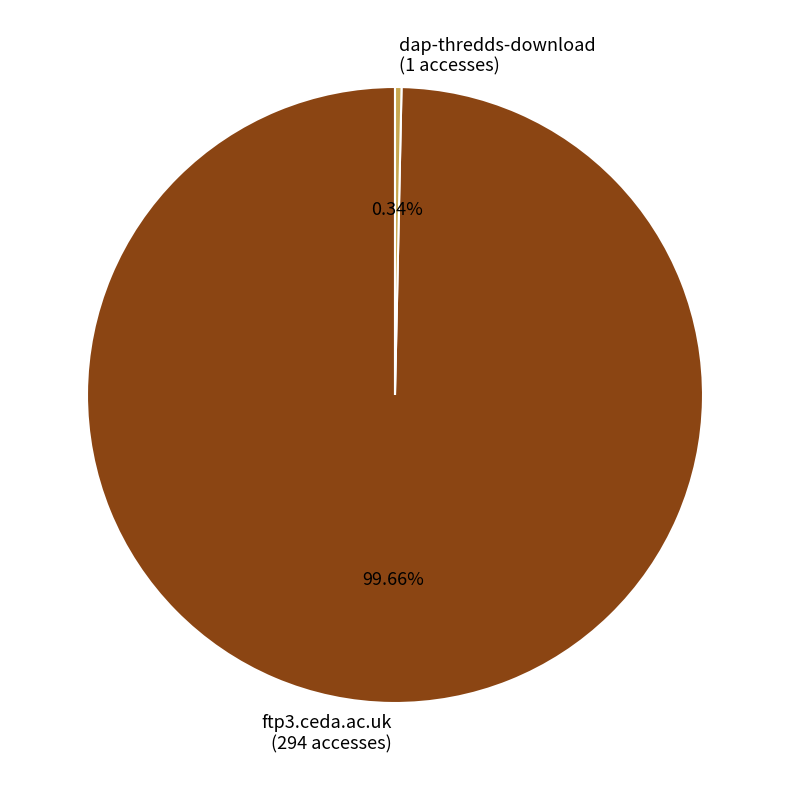

Between ftp3.ceda.ac.uk and dap-thredds-download, which is larger?

ftp3.ceda.ac.uk